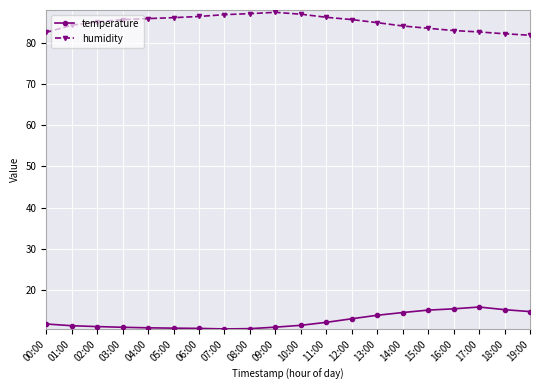

What is the minimum value shown in the chart?

10.6